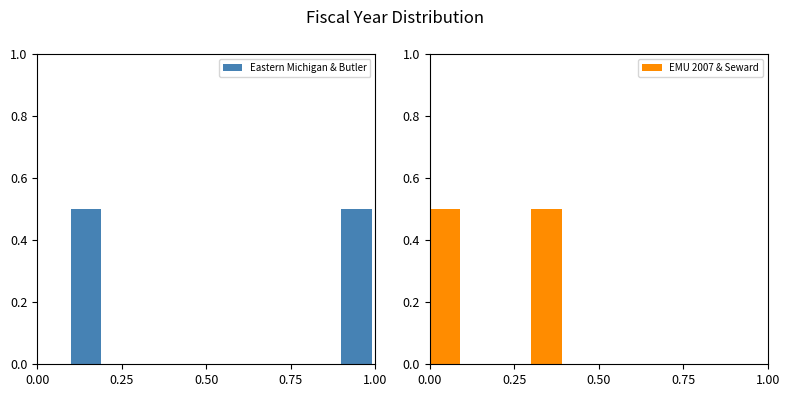

What are all the series names shown in the legend?

Eastern Michigan & Butler, EMU 2007 & Seward